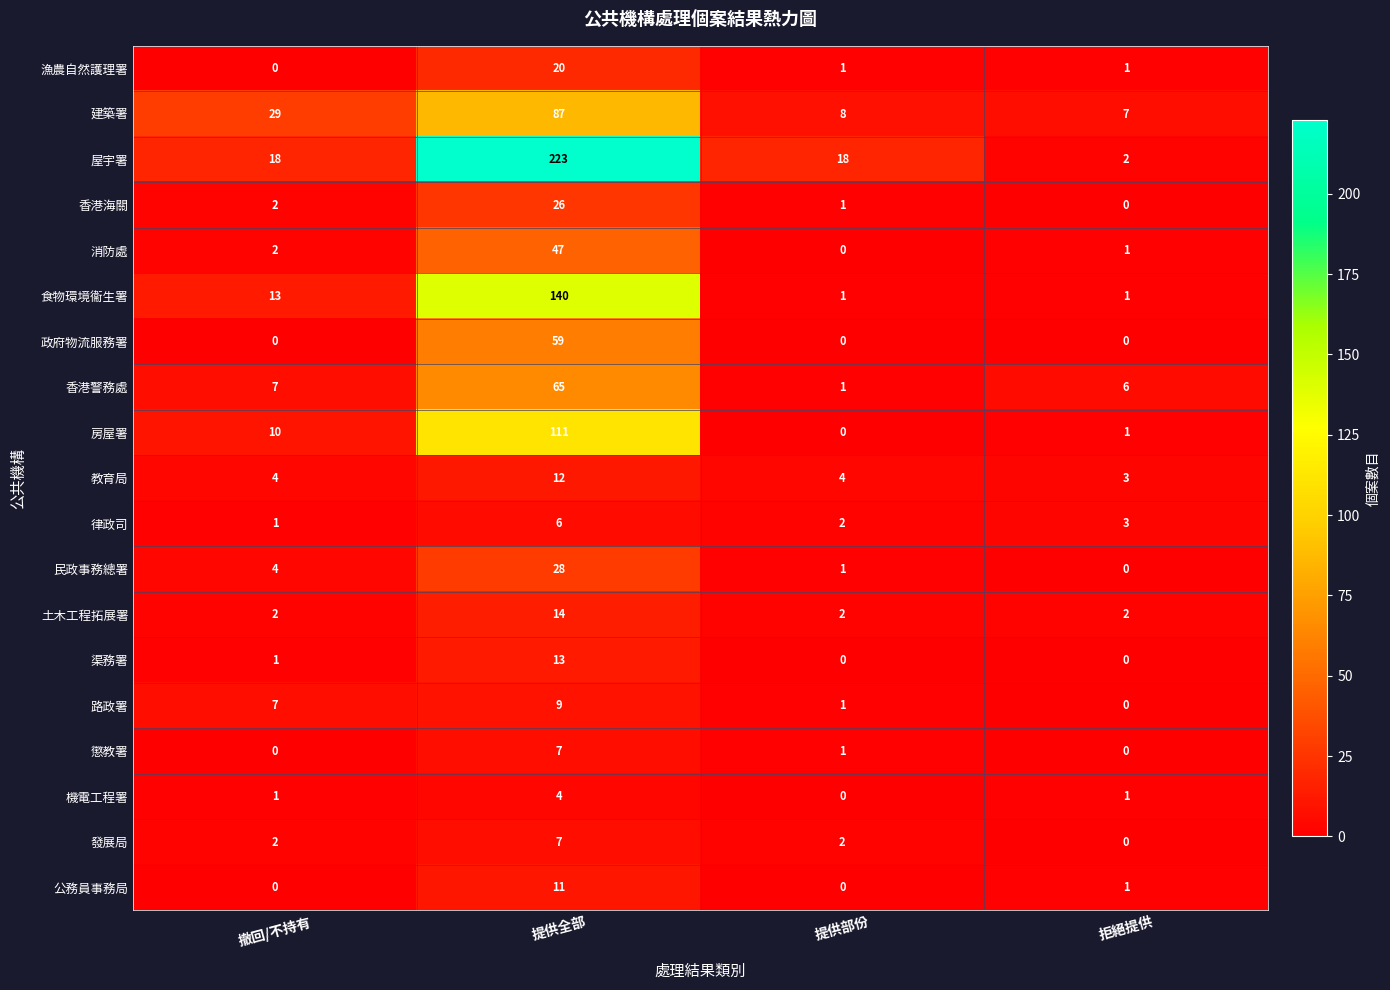

What is the maximum value for 建築署?

87